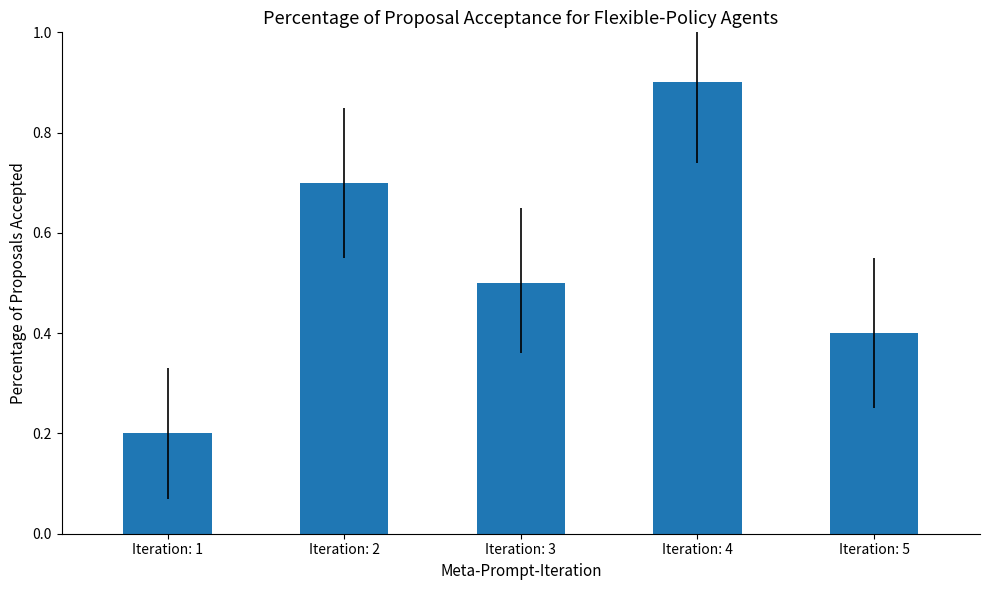

List the labels in order of value, largest first.

Iteration: 4, Iteration: 2, Iteration: 3, Iteration: 5, Iteration: 1